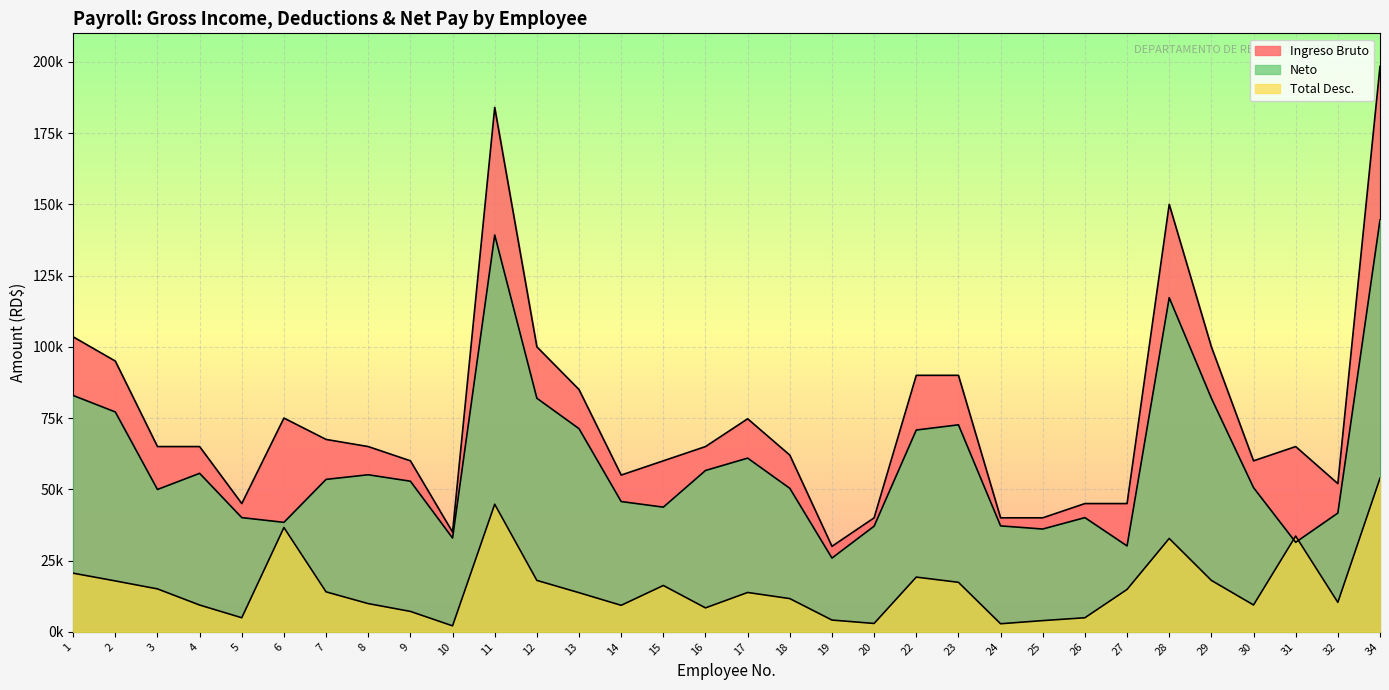

At which category does Neto reach its first local peak?

4